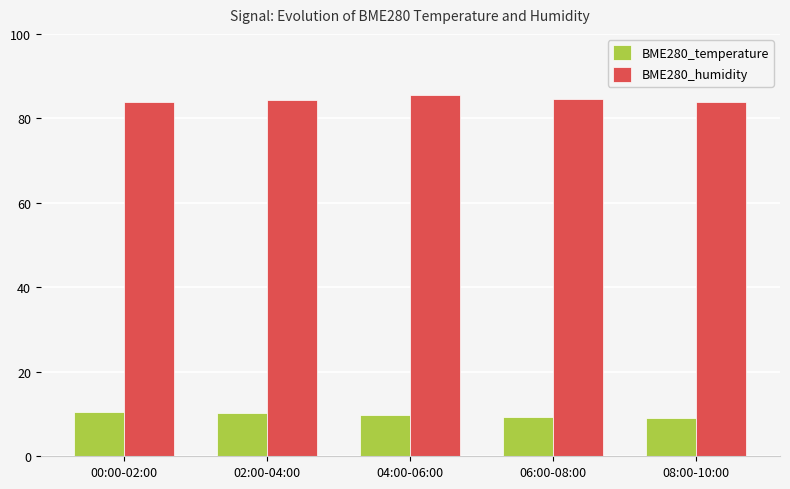

What is the difference between the highest and lowest values at 08:00-10:00?

74.8